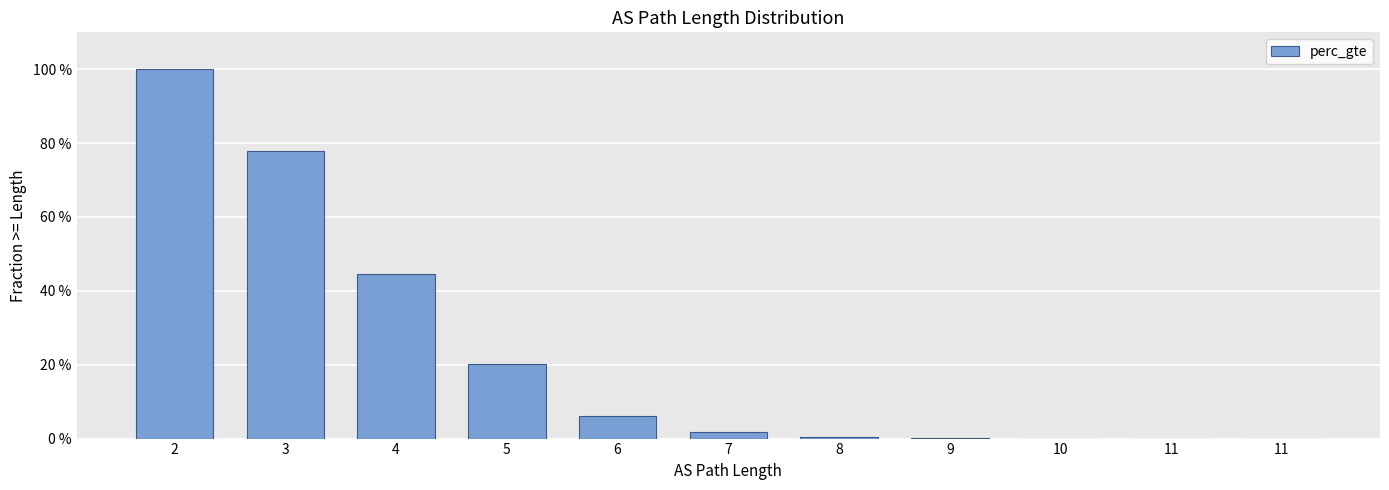

How many positive values are there?

10